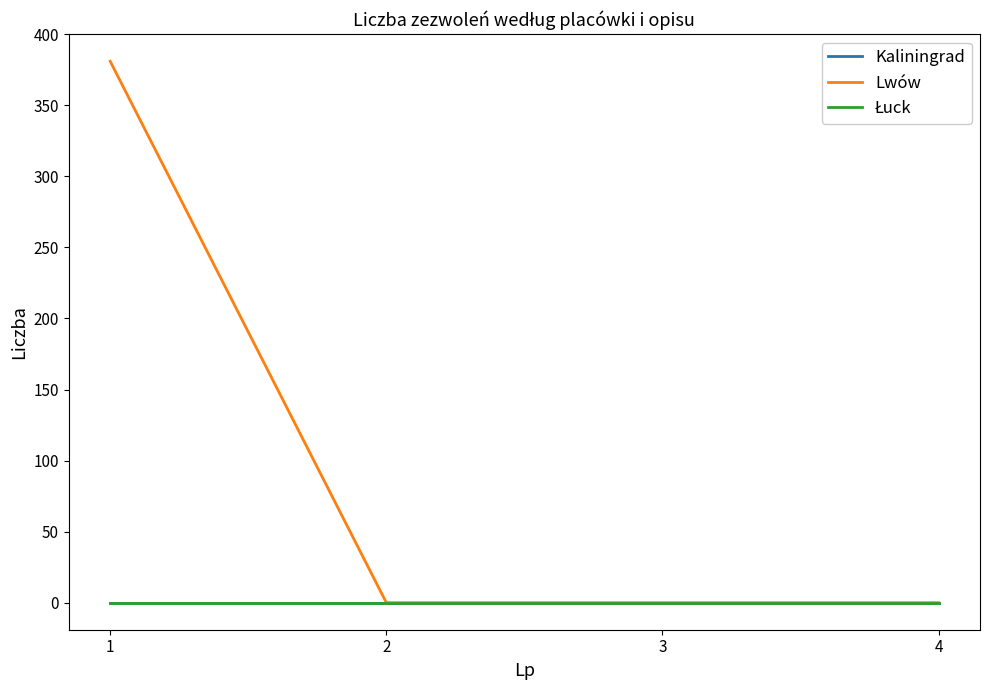

Does the chart have visible grid lines?

No